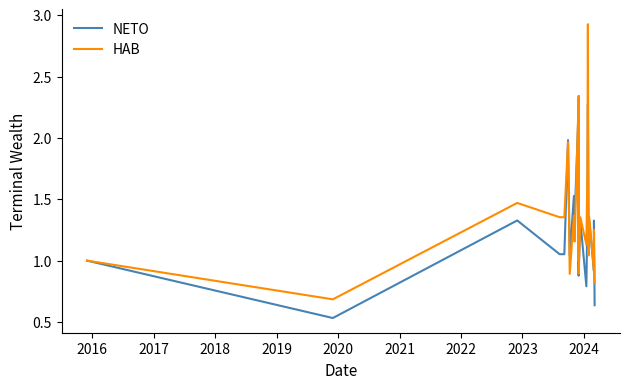

In NETO, how many points are higher than both neighbors (excluding endpoints)?

15